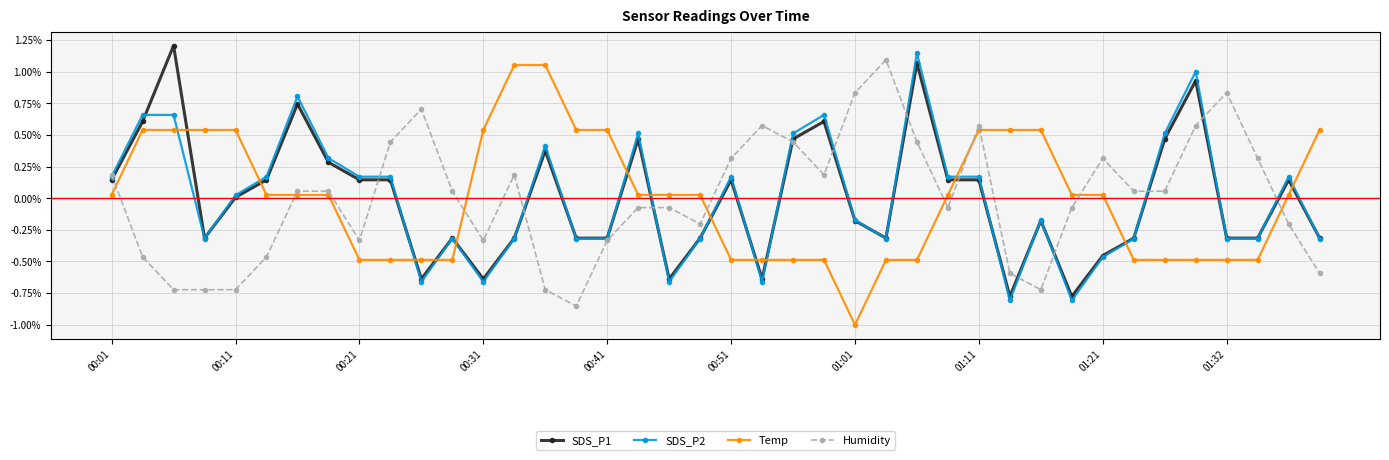

Is this an area chart (filled region under the line)?

No